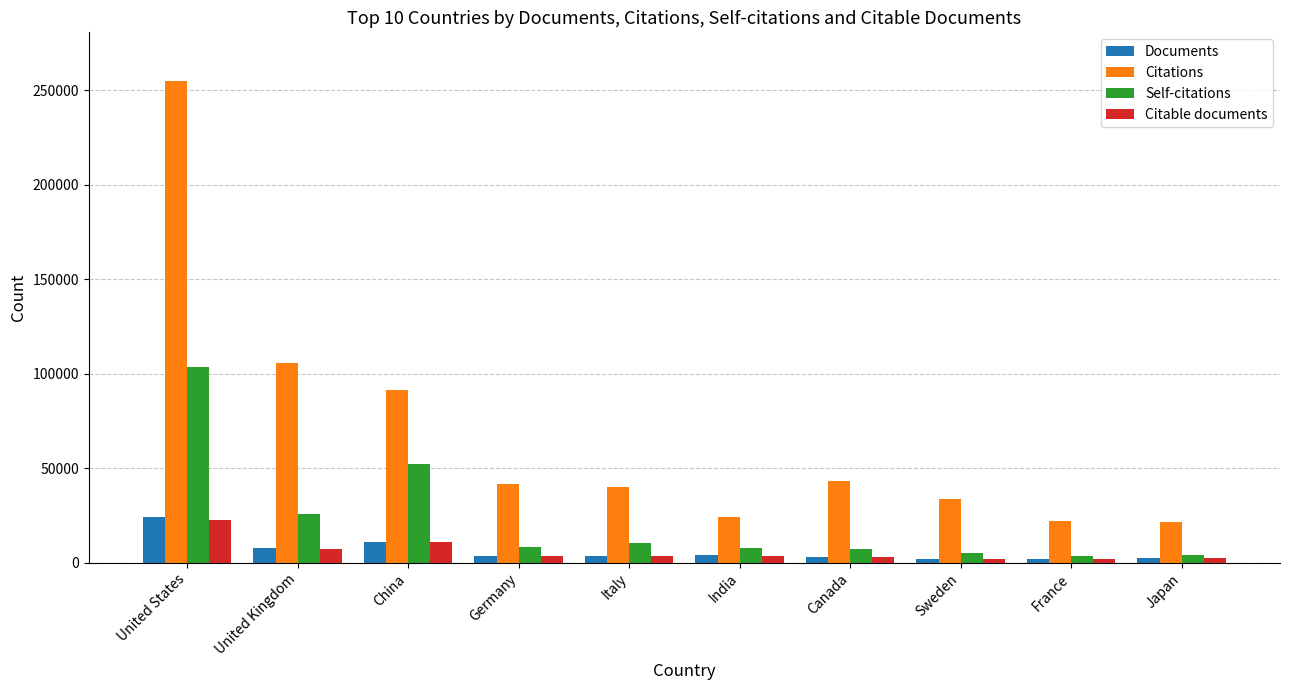

Is it true that Citations equals 43368 at Canada?

True